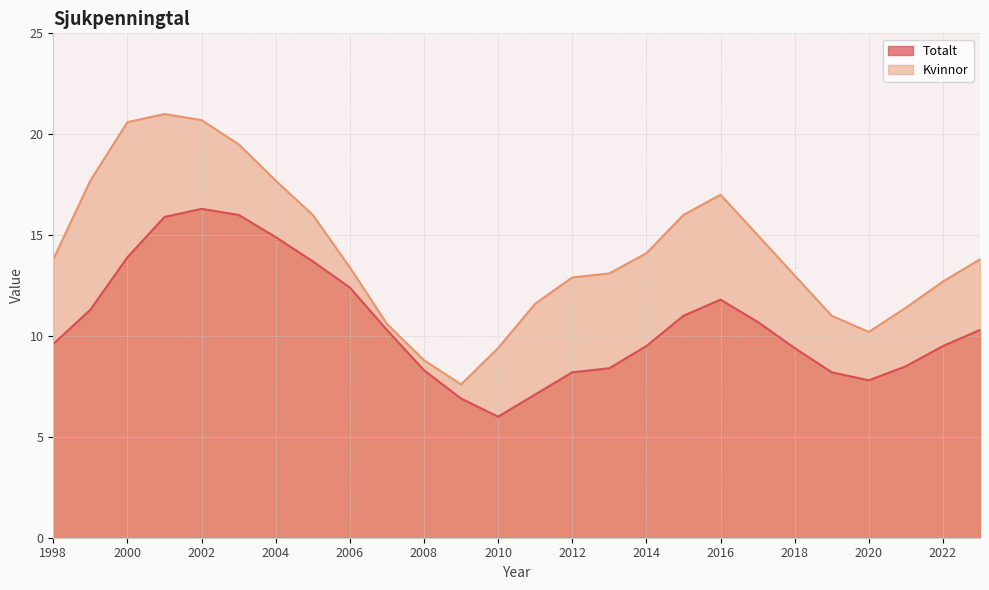

What is the difference between the highest and lowest values at 2006?

1.0